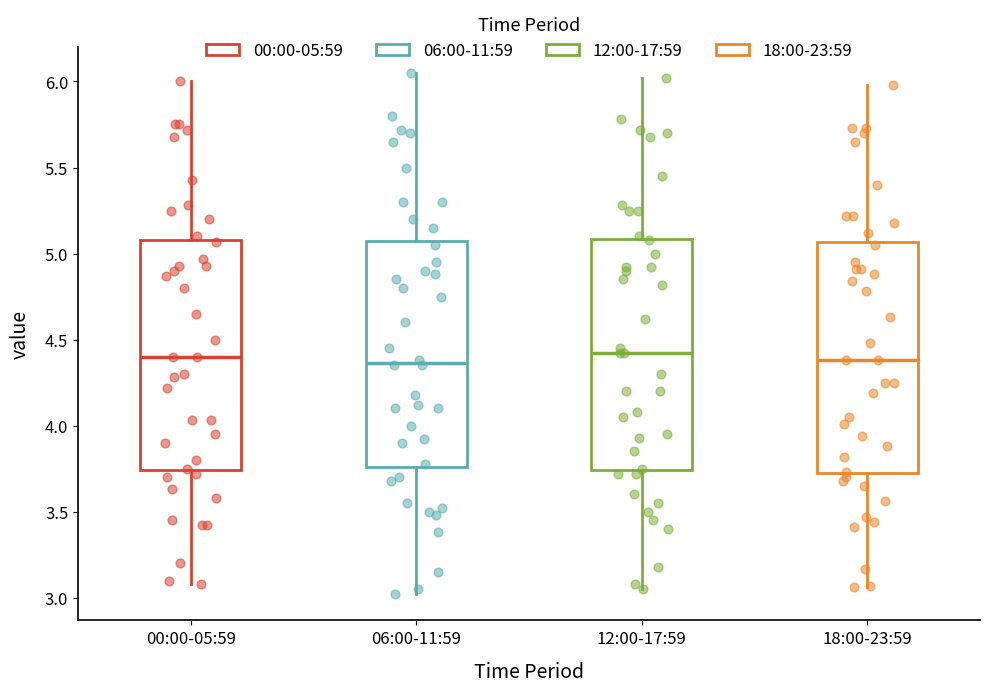

Where does the lower whisker of the box for 06:00-11:59 end on the y-axis? The values are not printed on the chart, so give them approximately, as read against the axis.

3.00